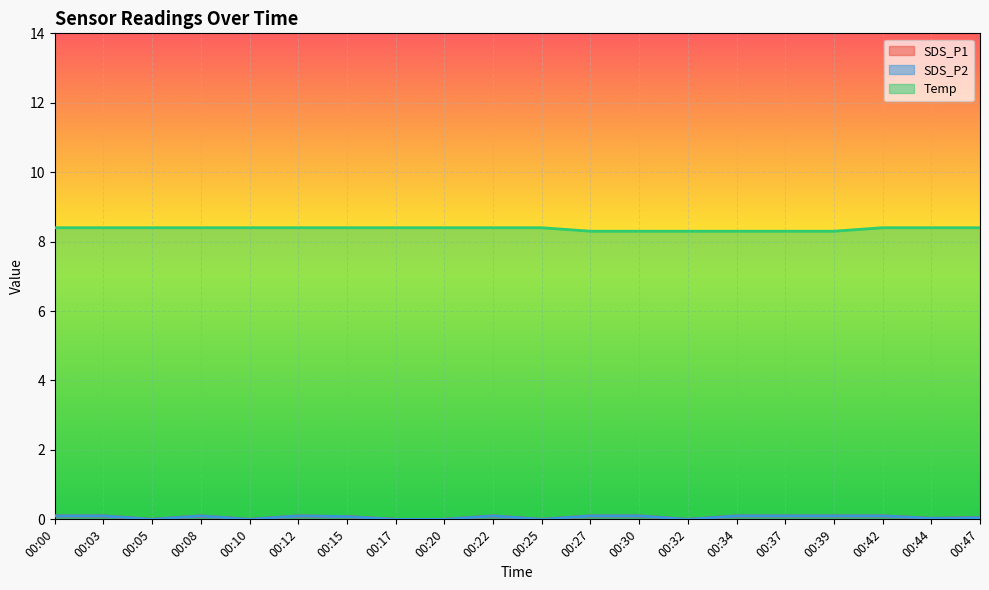

True or false: Temp has a value of 3.5 at 00:30.

False